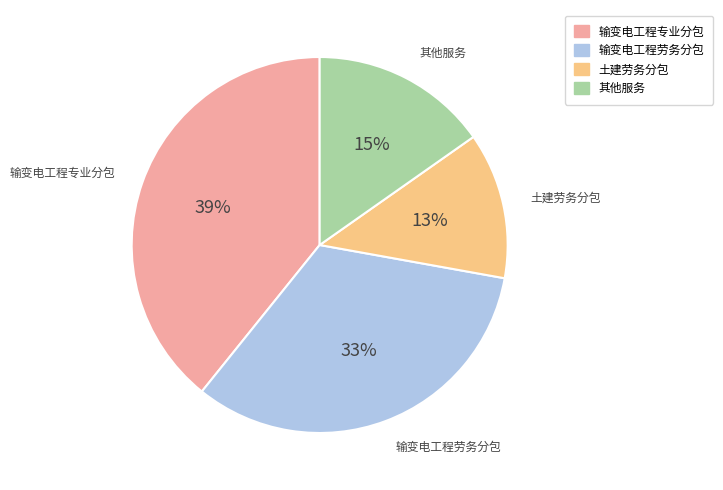

To the nearest percent, what is the average slice percentage?

25%